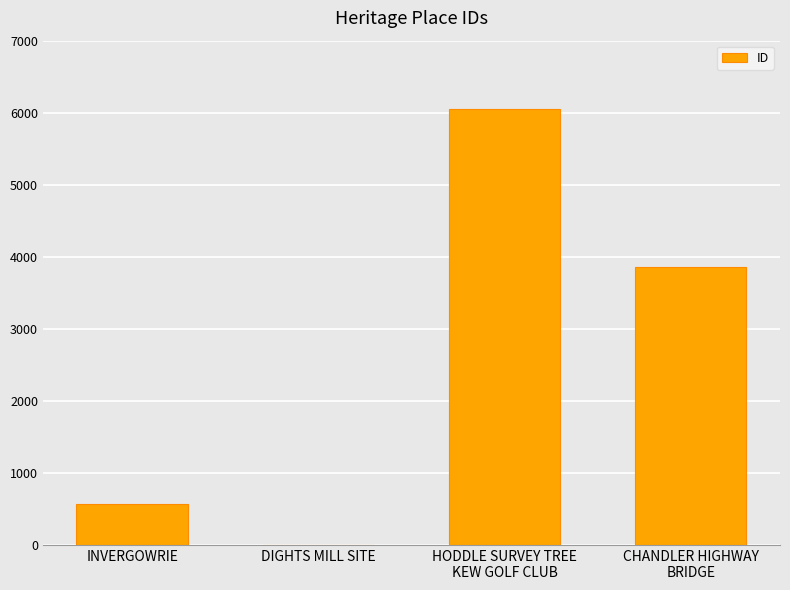

True or false: the data shows 2 at DIGHTS MILL SITE.

True